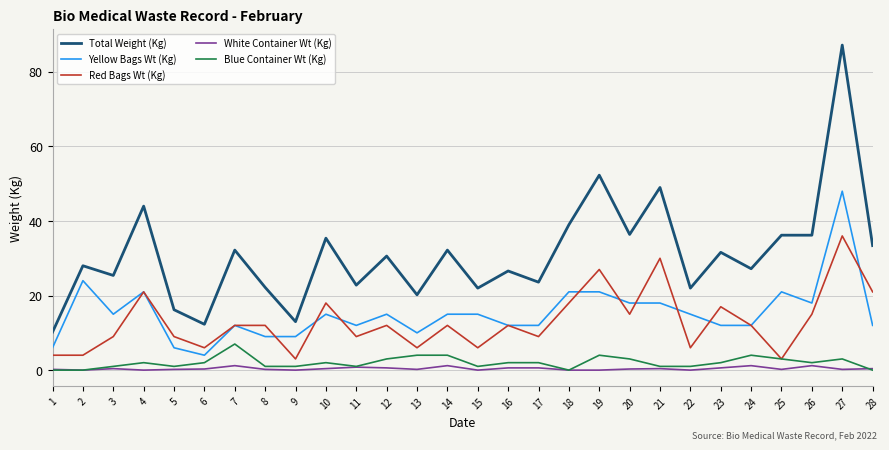

At which category is the sum across all series the highest?

27